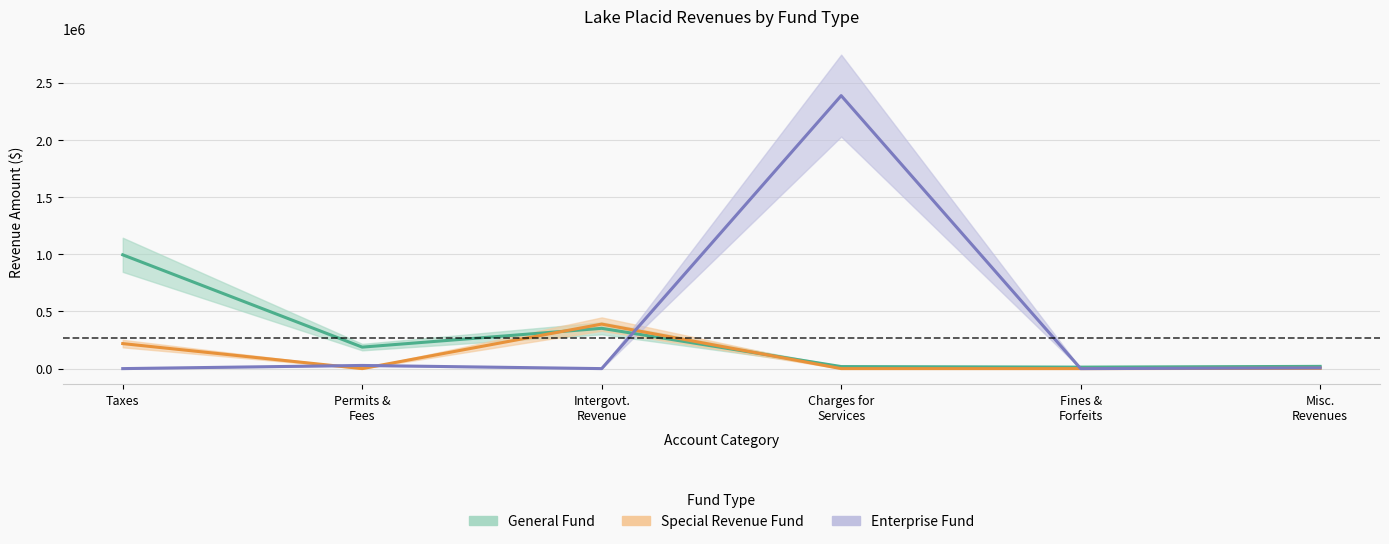

What is the total value across all series at Ad Valorem Taxes?

1168072